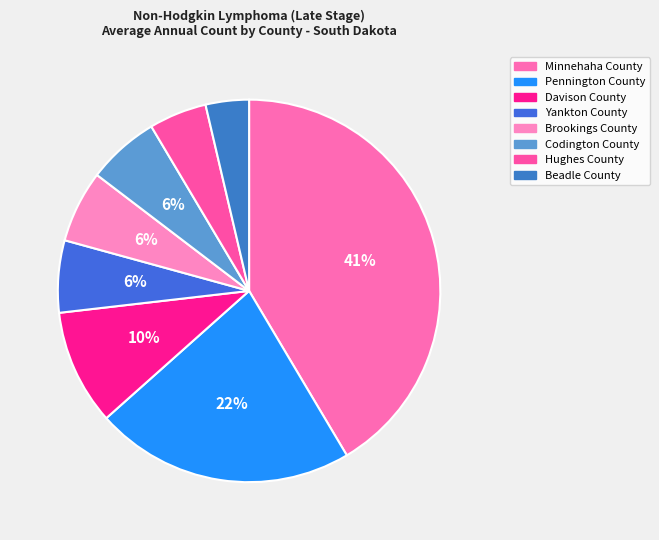

To the nearest percent, what portion does Beadle County represent?

4%